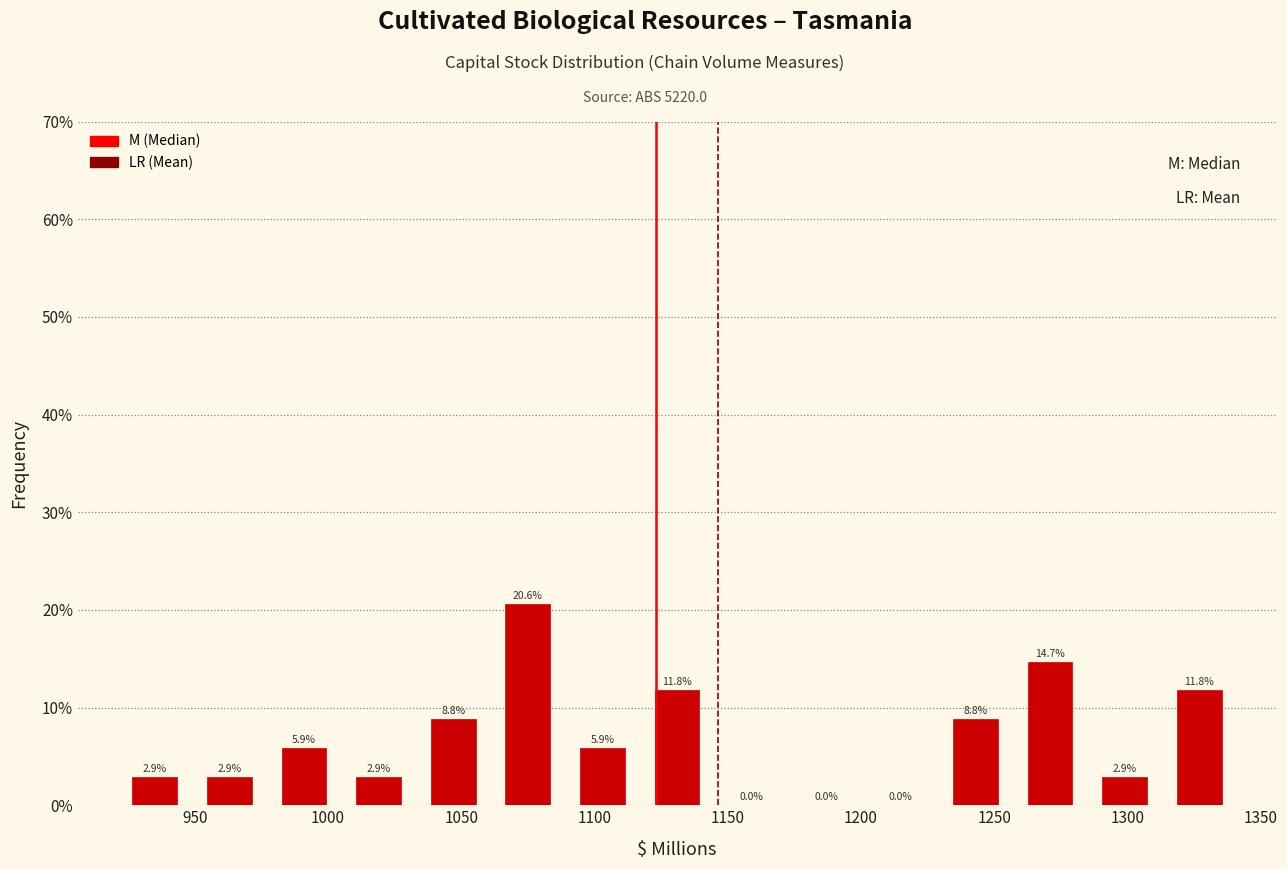

Over which range of the x-axis is the bar tallest?

1061 to 1089